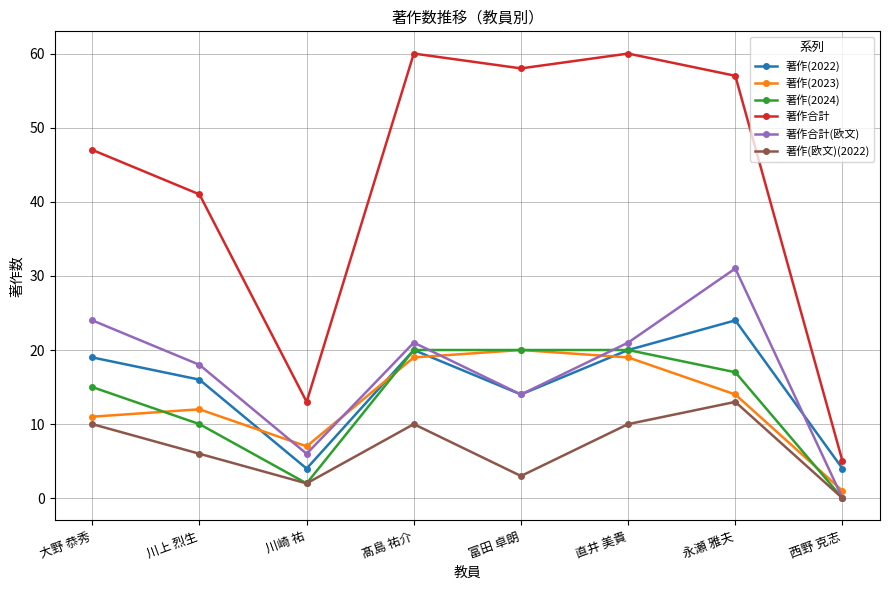

True or false: 著作合計 and 著作(欧文)(2022) intersect in this chart.

False